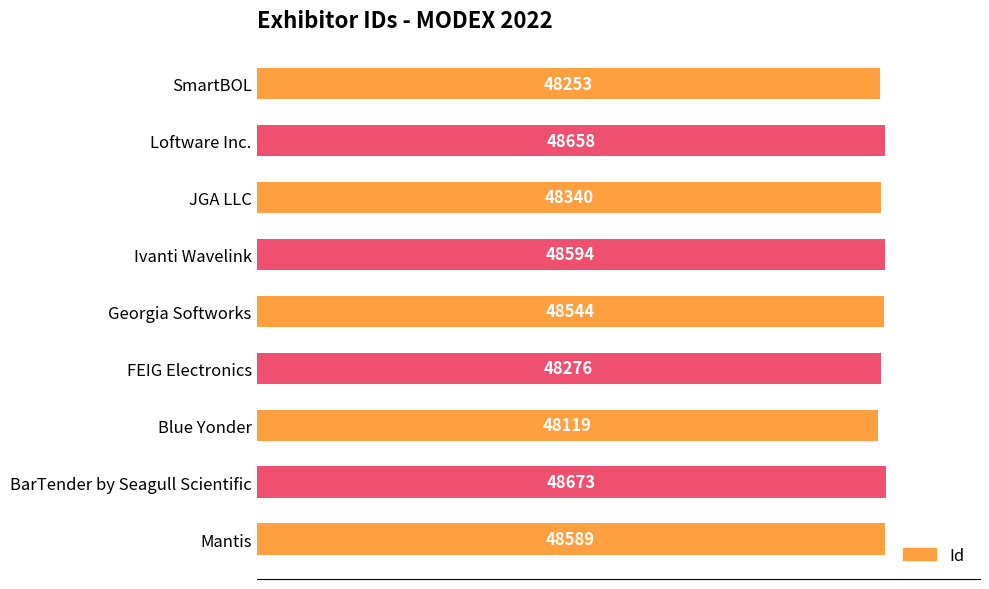

Count the number of data series in this chart.

1